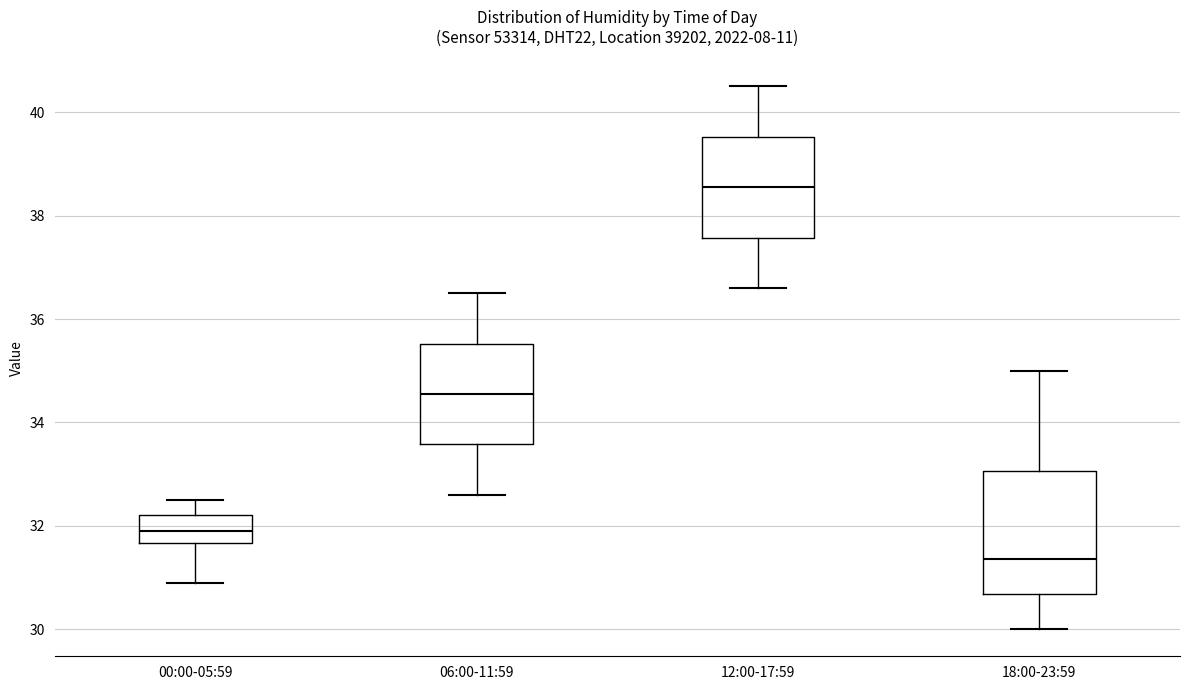

Reading left to right, read every box against the y-axis: the position of its median line, the range the box covers, and the ends of its whiskers. The values are not printed on the chart, so give them approximately, as read against the axis.

00:00-05:59: median 32.0, box 31.6 to 32.2, whiskers 31.0 to 32.6
06:00-11:59: median 34.6, box 33.6 to 35.6, whiskers 32.6 to 36.6
12:00-17:59: median 38.6, box 37.6 to 39.6, whiskers 36.6 to 40.6
18:00-23:59: median 31.4, box 30.6 to 33.0, whiskers 30.0 to 35.0